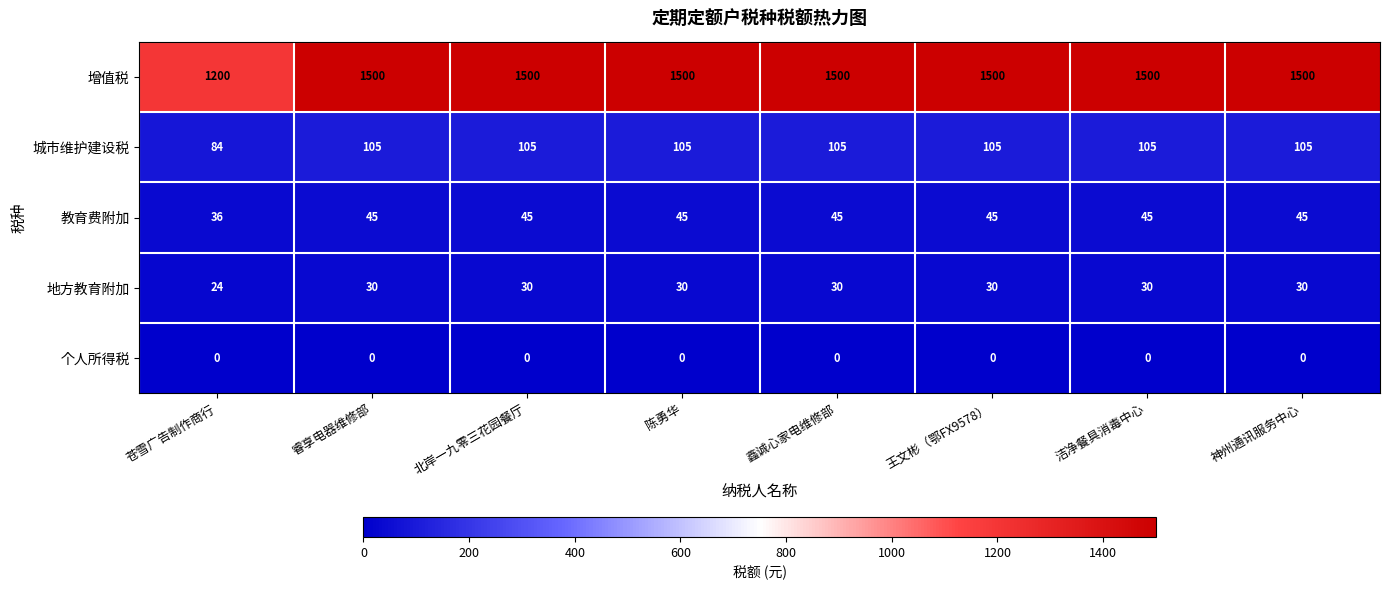

What is the greatest value displayed?

1500